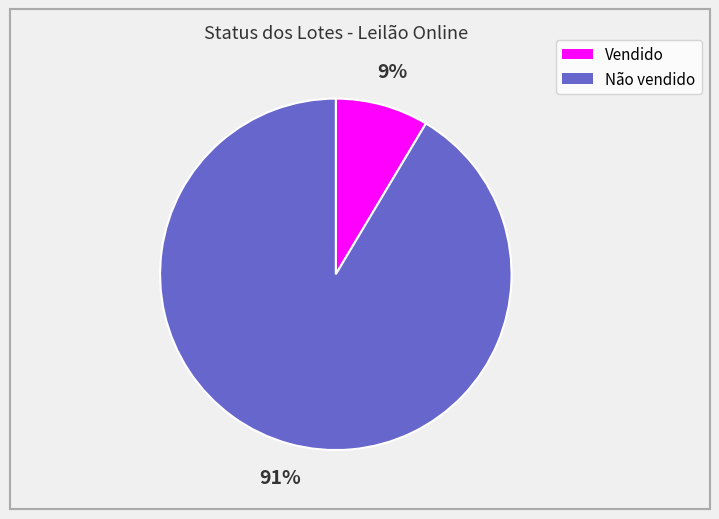

How many segments does this pie chart have?

2